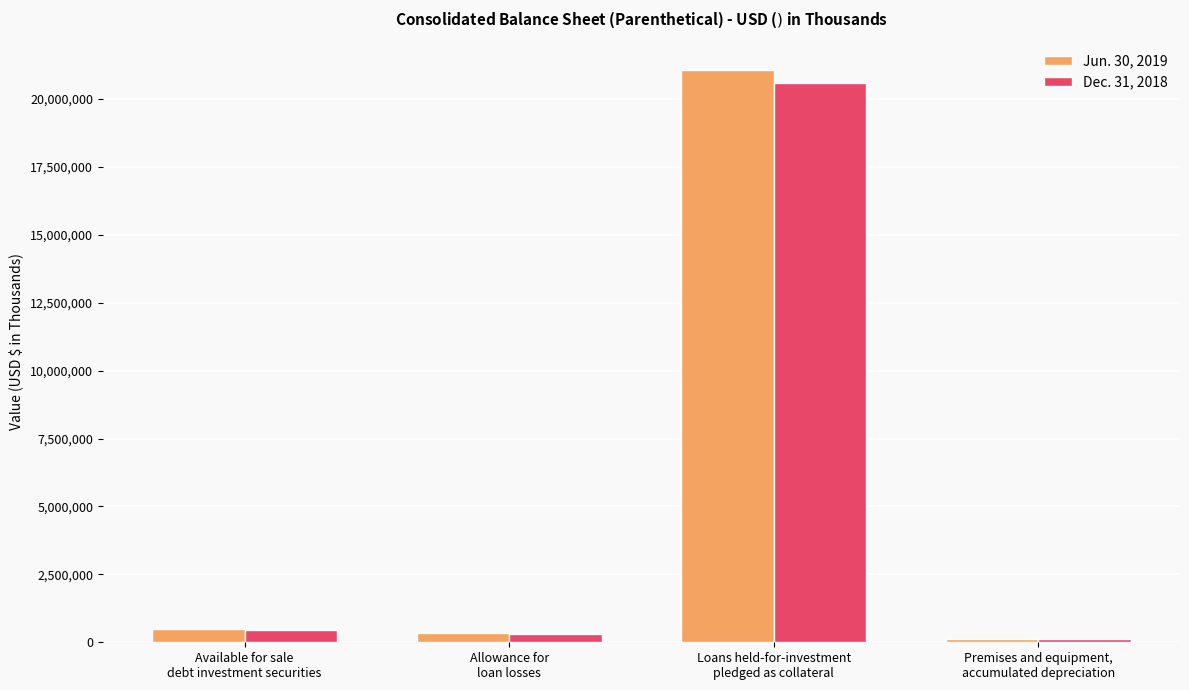

The Dec. 31, 2018 series shows 311322 at Allowance for
loan losses. True or false?

True